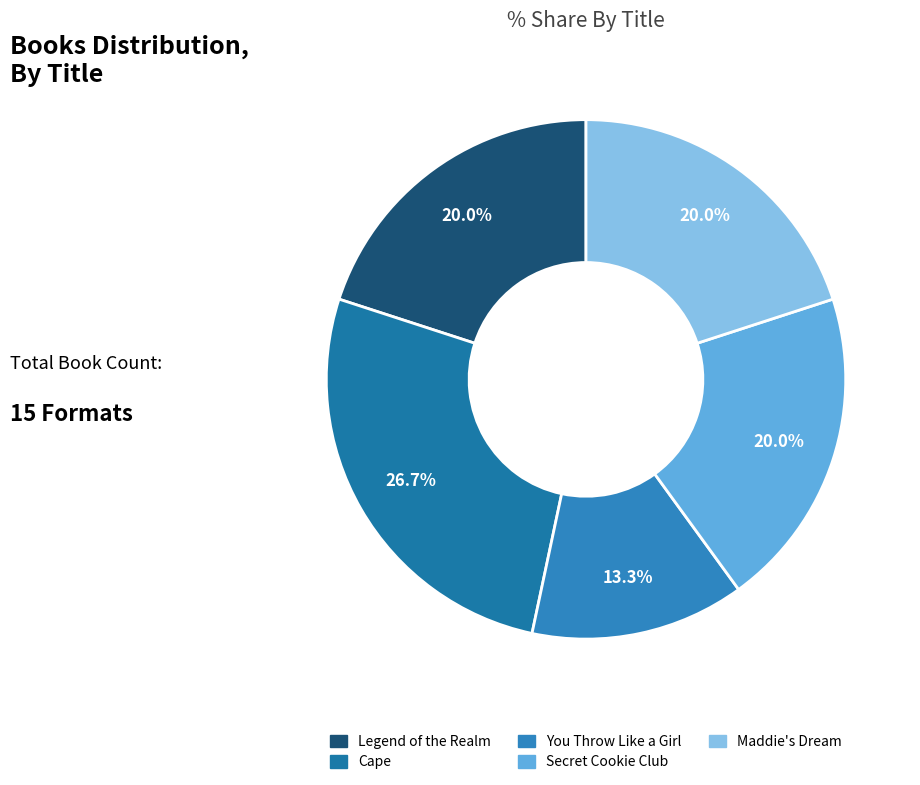

What is the largest slice in the pie chart?

Cape